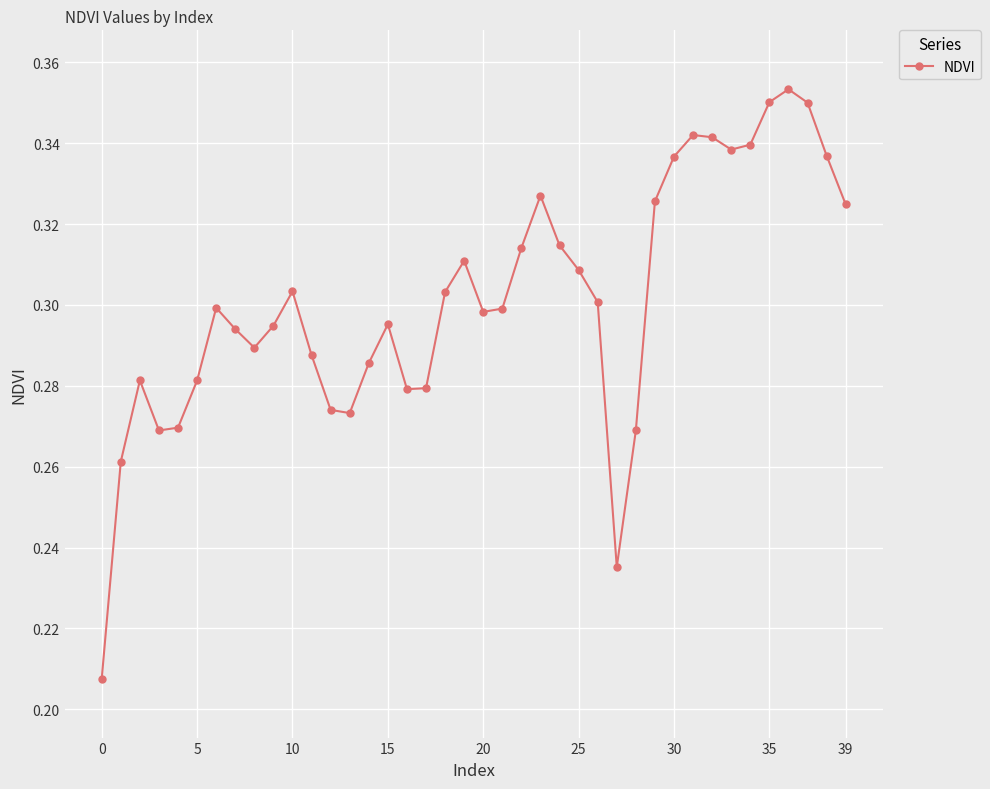

What is the sum of all values?

12.0